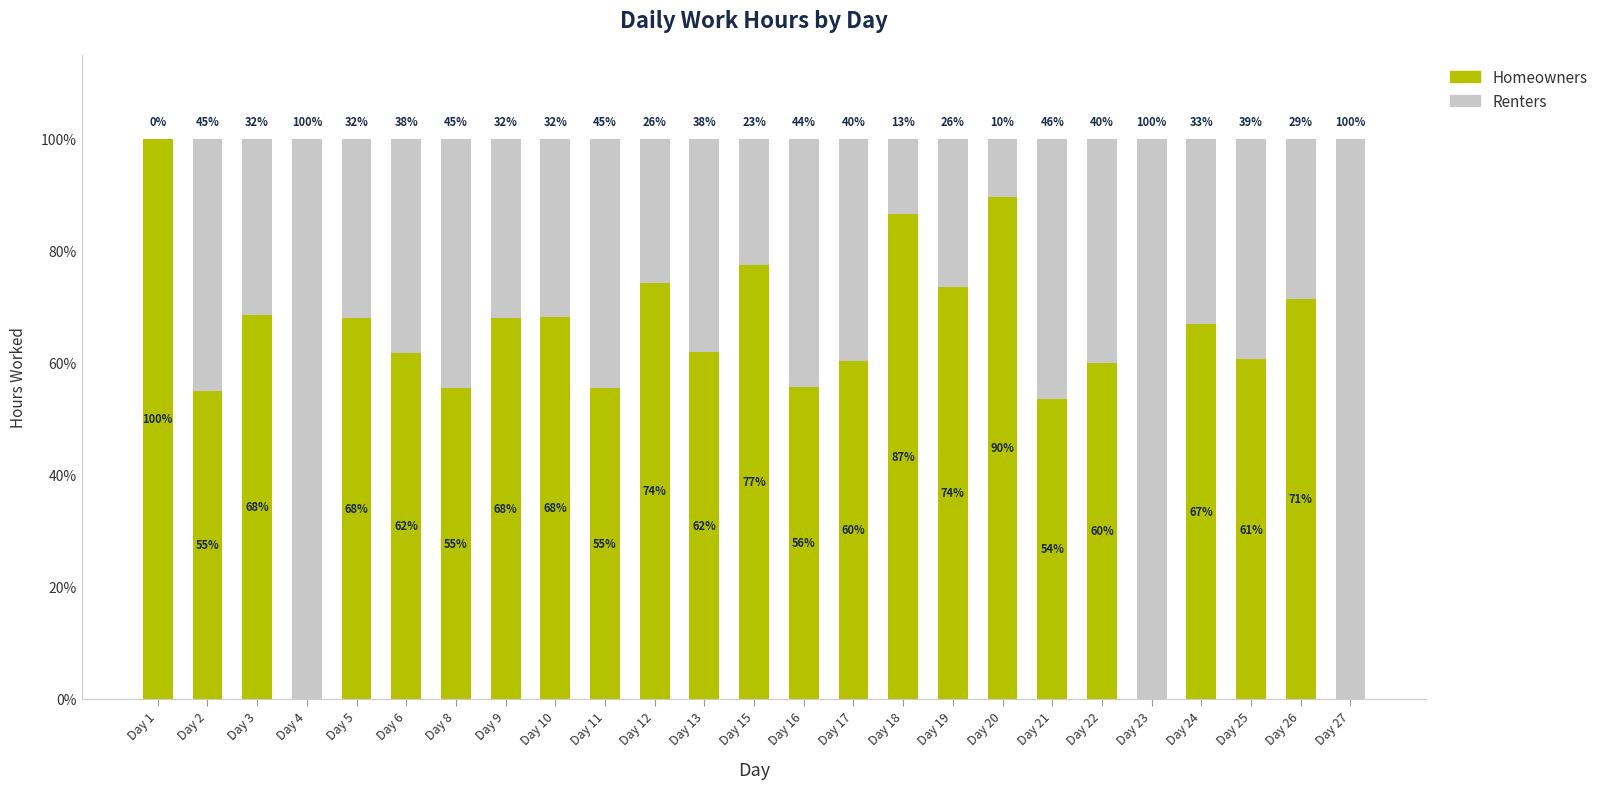

True or false: Homeowners has a value of -52.5 at Day 23.

False